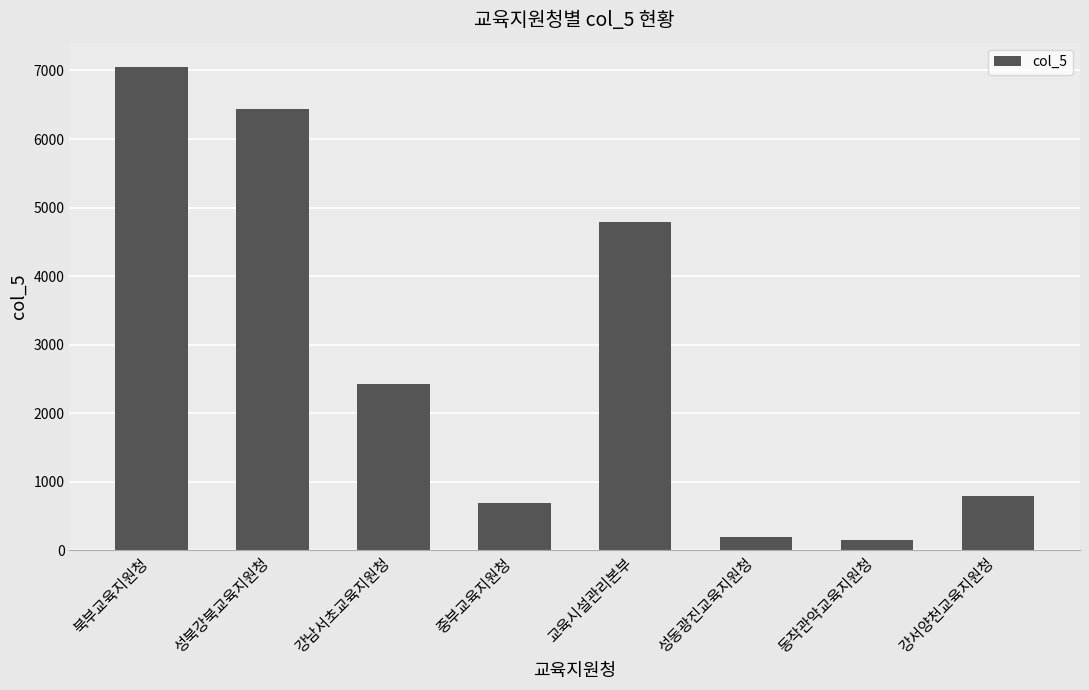

How many series are shown in this chart?

1